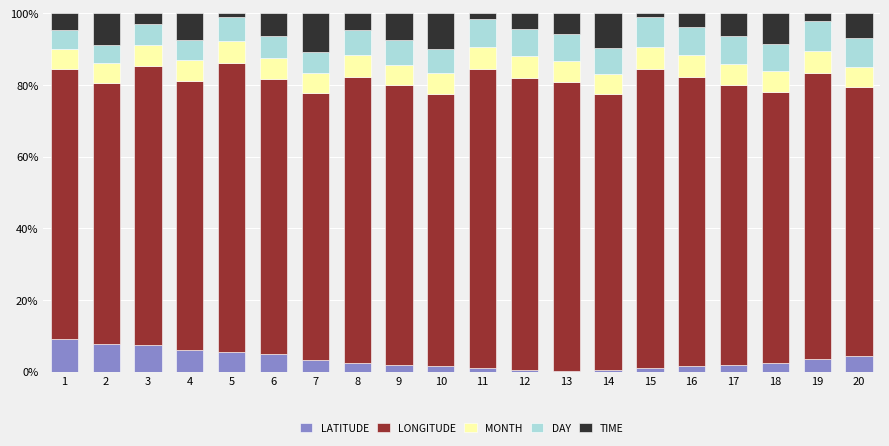

What is the sum of all LATITUDE values?

66.5